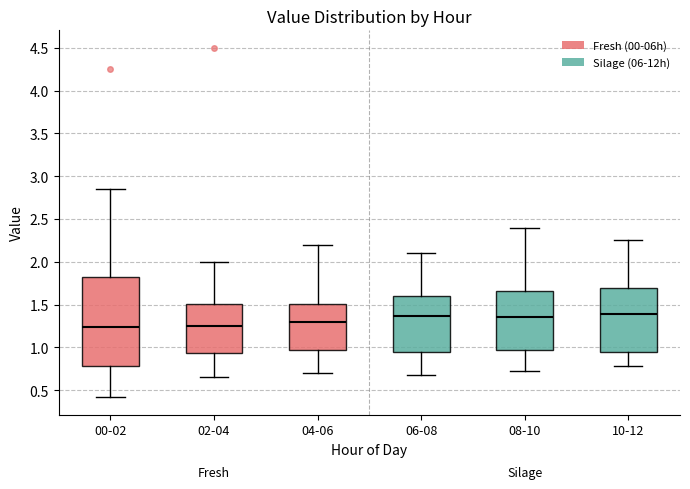

Comparing the boxes themselves (not the whiskers), which one is the tallest?

00-02